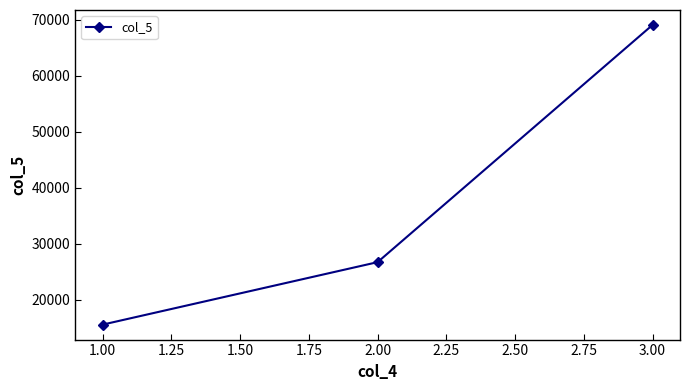

Which label corresponds to the largest value in the chart?

3.00